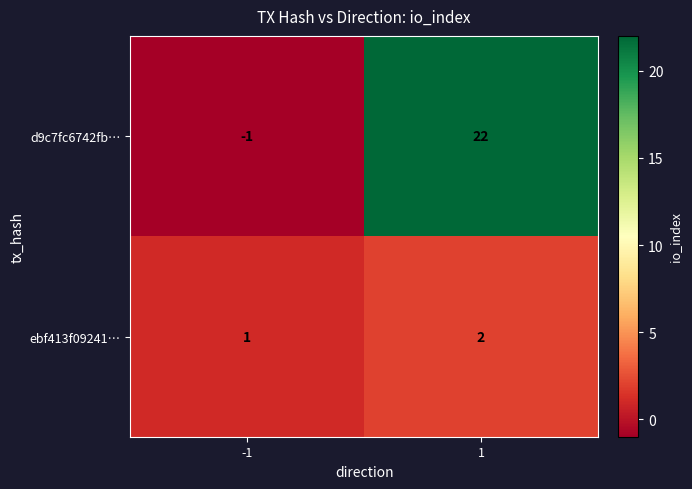

What value does the d9c7fc6742fb… series have at 1, to the nearest 5?

20